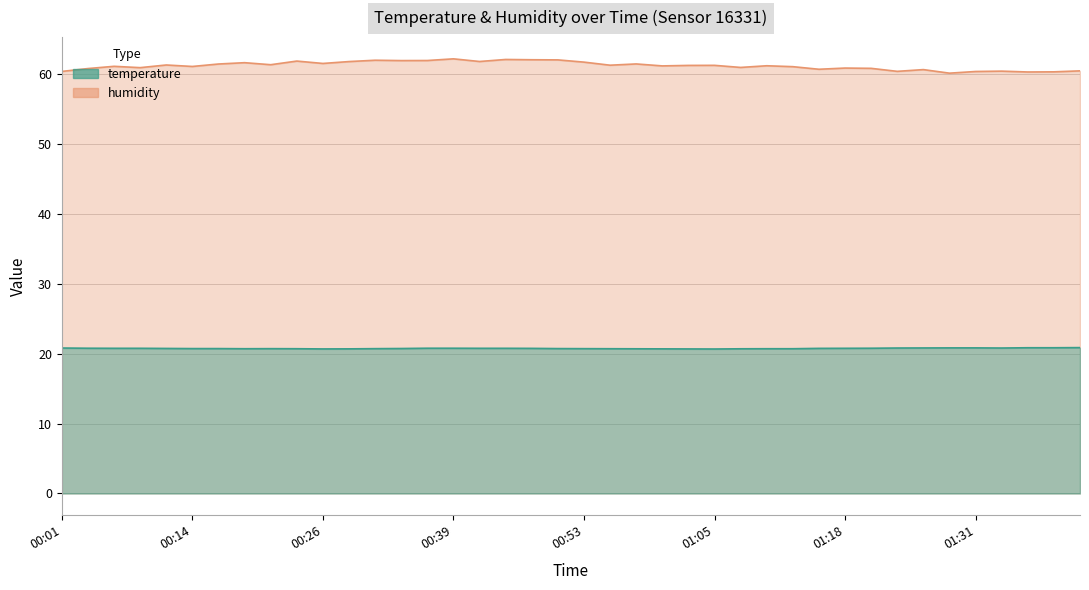

What is the sum of the temperature values at 01:13 and 01:23?

41.5